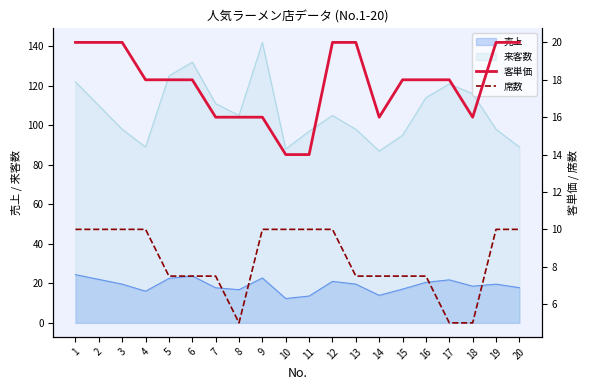

Is it true that 客単価 equals 16.0 at 7?

True